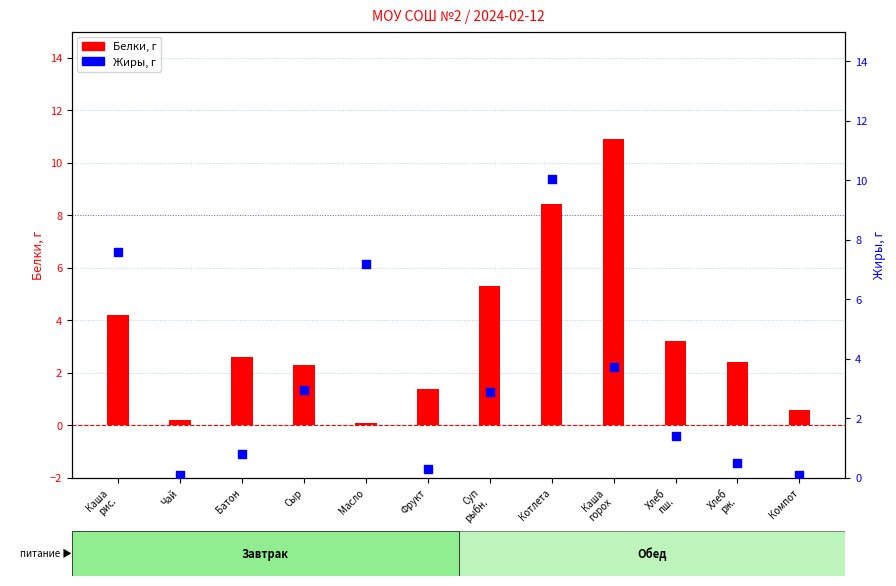

Which series reaches the minimum Y coordinate?

Белки